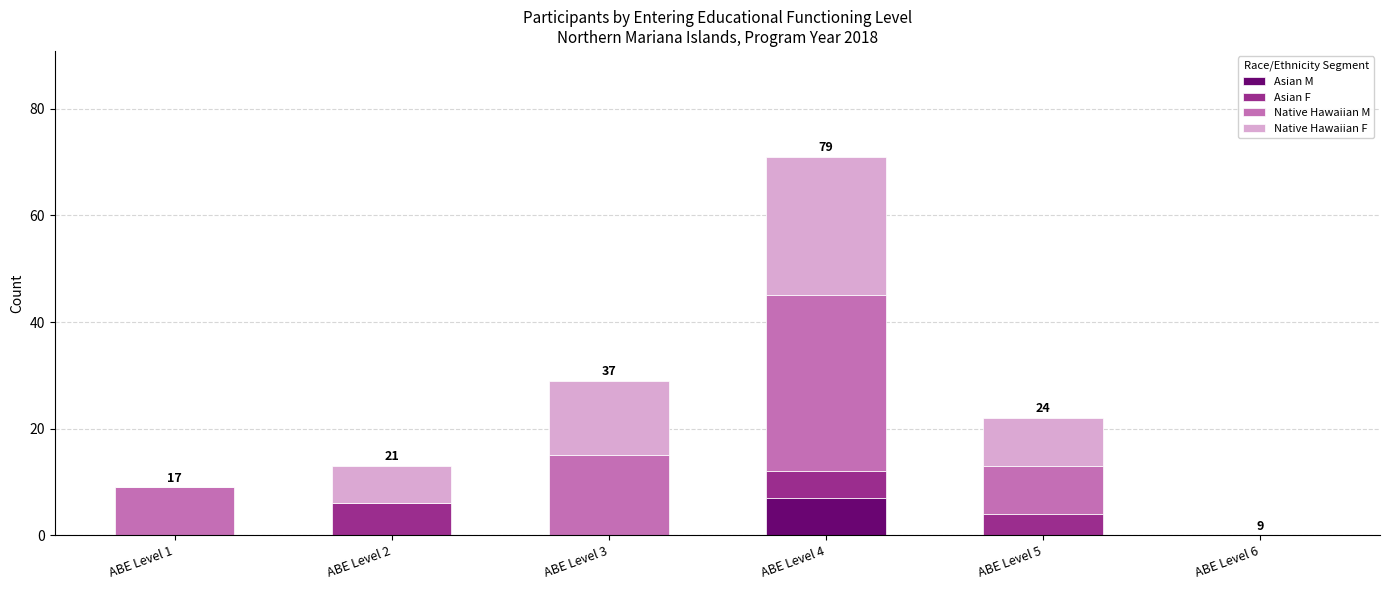

What is the total value across all series at ABE Level 2?

13